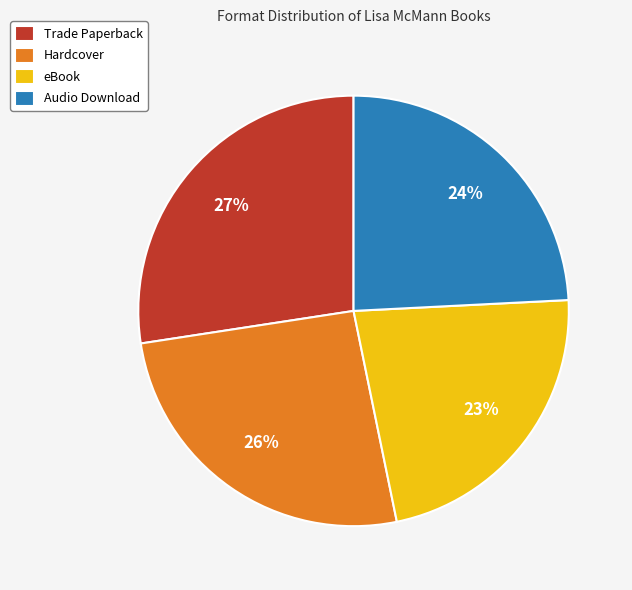

To the nearest percent, what is the average slice percentage?

25%